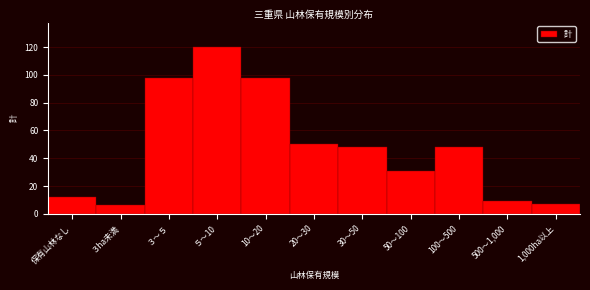

Reading right to left, transcribe all the data shown in this chart.

7	9	48	31	48	50	98	120	98	6	12